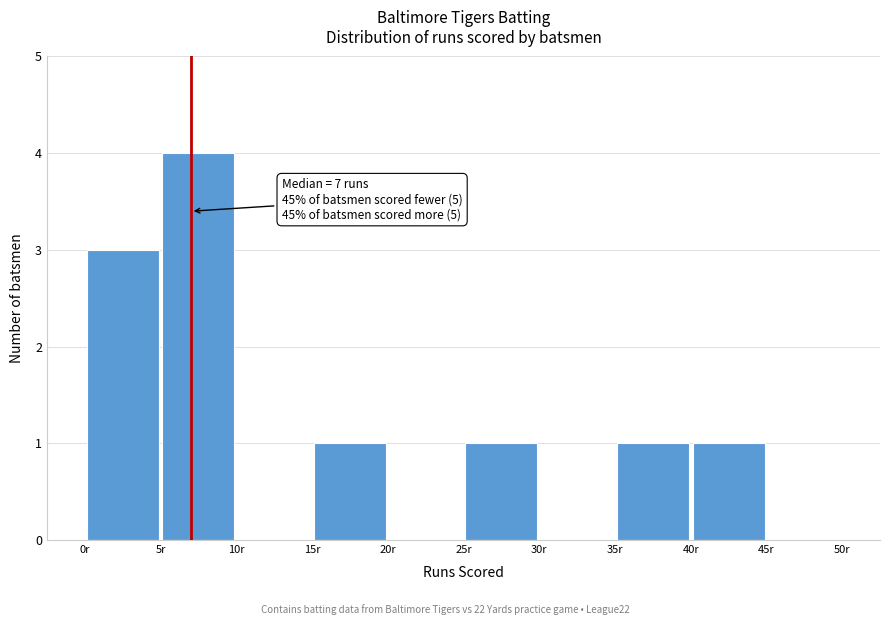

Over which range of the x-axis is the bar tallest?

5 to 10